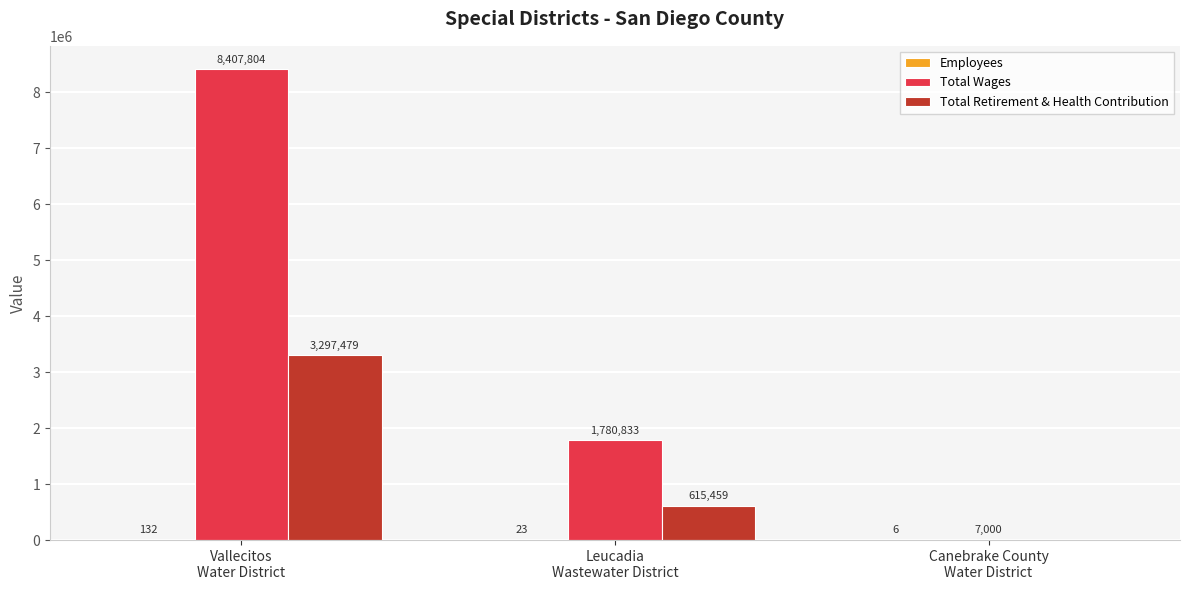

Which series has the largest total across all categories?

Total Wages